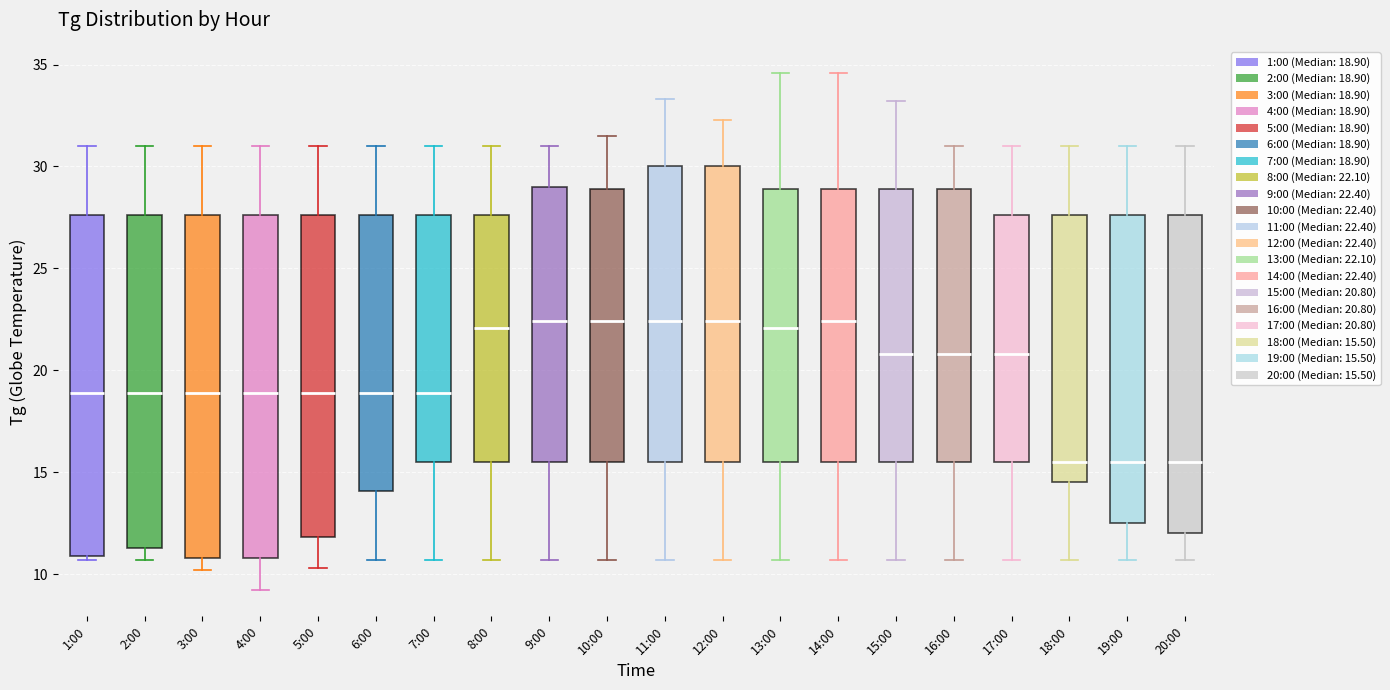

Reading left to right, read every box against the y-axis: the position of its median line, the range the box covers, and the ends of its whiskers. The values are not printed on the chart, so give them approximately, as read against the axis.

1:00: median 19.0, box 11.0 to 27.5, whiskers 10.5 to 31.0
2:00: median 19.0, box 11.5 to 27.5, whiskers 10.5 to 31.0
3:00: median 19.0, box 11.0 to 27.5, whiskers 10.0 to 31.0
4:00: median 19.0, box 11.0 to 27.5, whiskers 9.0 to 31.0
5:00: median 19.0, box 12.0 to 27.5, whiskers 10.5 to 31.0
6:00: median 19.0, box 14.0 to 27.5, whiskers 10.5 to 31.0
7:00: median 19.0, box 15.5 to 27.5, whiskers 10.5 to 31.0
8:00: median 22.0, box 15.5 to 27.5, whiskers 10.5 to 31.0
9:00: median 22.5, box 15.5 to 29.0, whiskers 10.5 to 31.0
10:00: median 22.5, box 15.5 to 29.0, whiskers 10.5 to 31.5
11:00: median 22.5, box 15.5 to 30.0, whiskers 10.5 to 33.5
12:00: median 22.5, box 15.5 to 30.0, whiskers 10.5 to 32.5
13:00: median 22.0, box 15.5 to 29.0, whiskers 10.5 to 34.5
14:00: median 22.5, box 15.5 to 29.0, whiskers 10.5 to 34.5
15:00: median 21.0, box 15.5 to 29.0, whiskers 10.5 to 33.0
16:00: median 21.0, box 15.5 to 29.0, whiskers 10.5 to 31.0
17:00: median 21.0, box 15.5 to 27.5, whiskers 10.5 to 31.0
18:00: median 15.5, box 14.5 to 27.5, whiskers 10.5 to 31.0
19:00: median 15.5, box 12.5 to 27.5, whiskers 10.5 to 31.0
20:00: median 15.5, box 12.0 to 27.5, whiskers 10.5 to 31.0